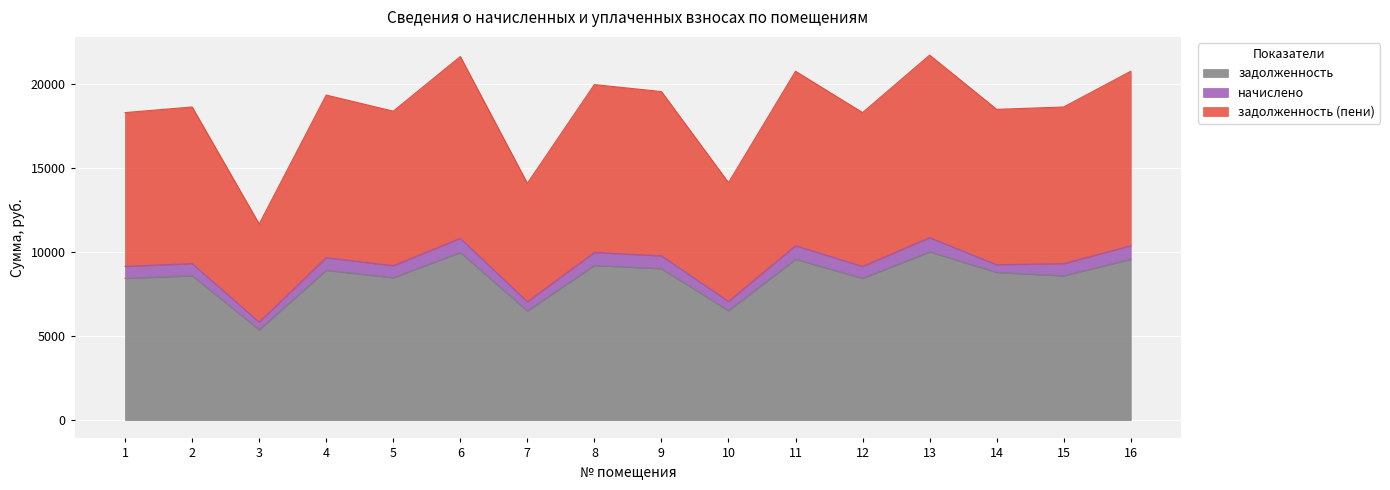

What is the minimum value for задолженность?

5376.0